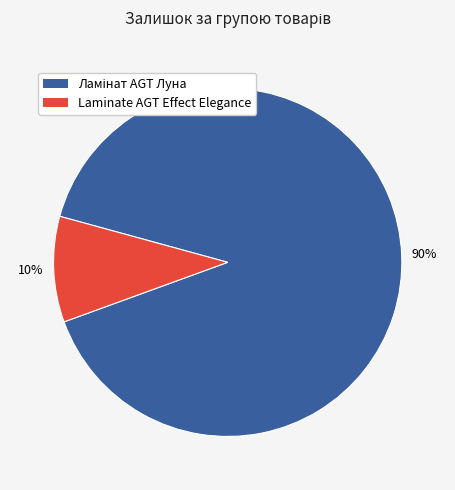

What percentage is the Laminate AGT Effect Elegance slice, to the nearest percent?

10%